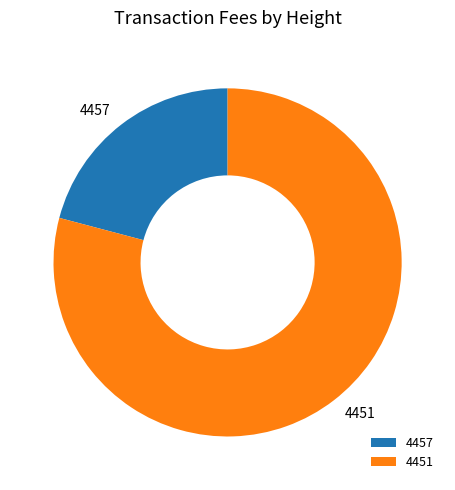

Is it true that 4457 is 30% of the pie?

False